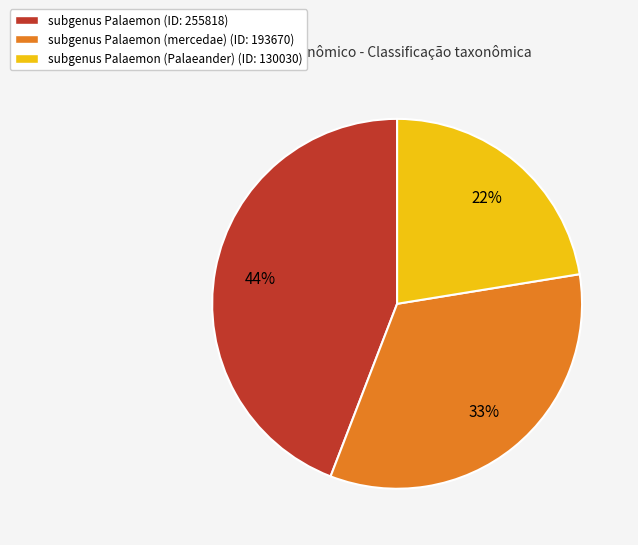

To the nearest percent, what is the difference between the largest and smallest slice percentages?

22%